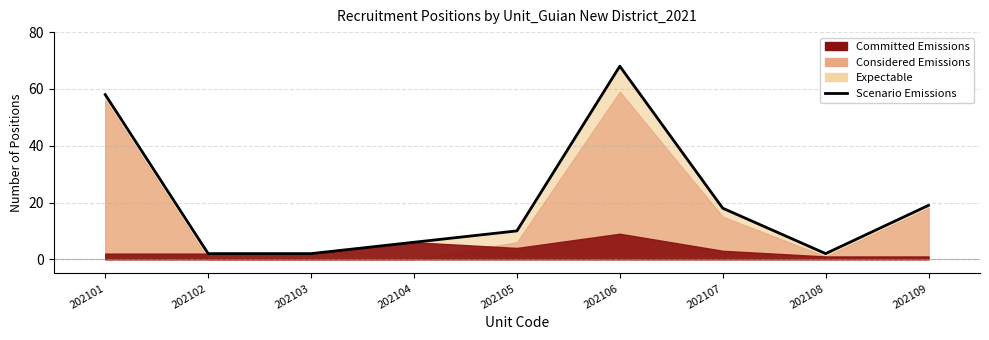

Approximately how many times larger is the value at 202102 compared to 202103?

1.0